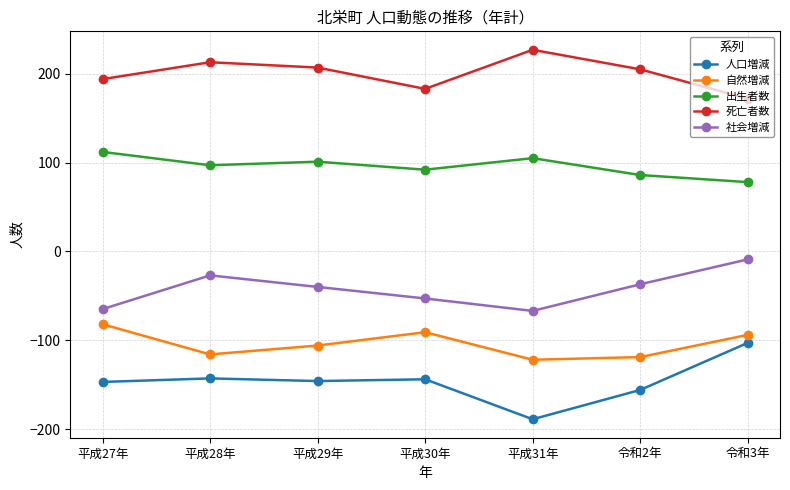

What is the value of the 人口増減 point at the 6th from the left?

-156